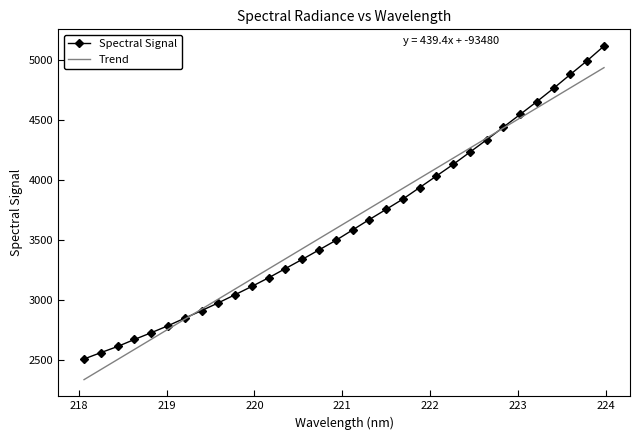

List the series in order of their peak value, lowest first.

Trend, Spectral Signal